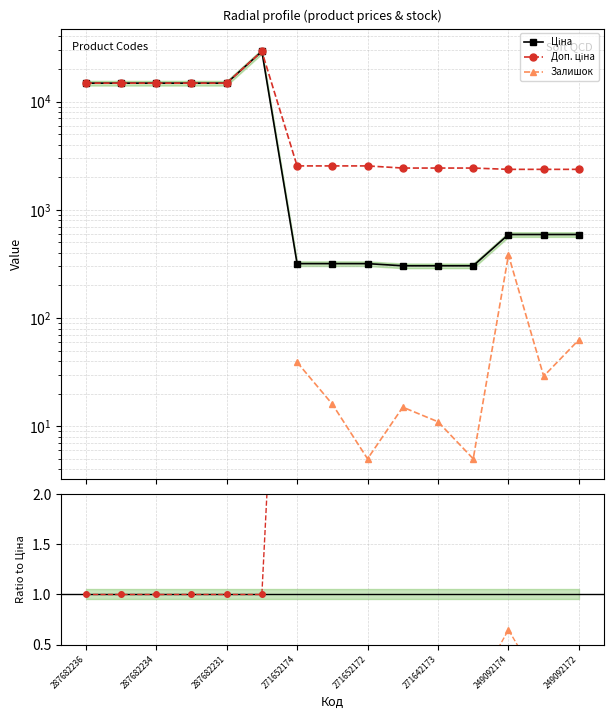

What is the value of the Ціна point at the 14th from the left?

591.6